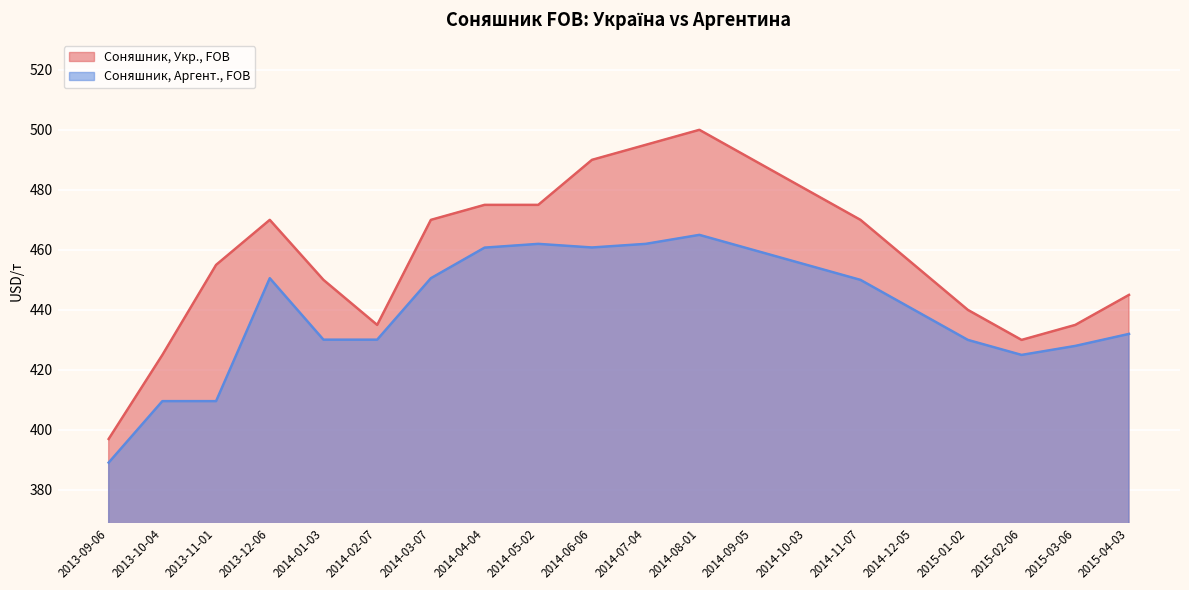

What is the sum of the Соняшник, Аргент., FOB values at 2014-09-05 and 2014-04-04?

920.8